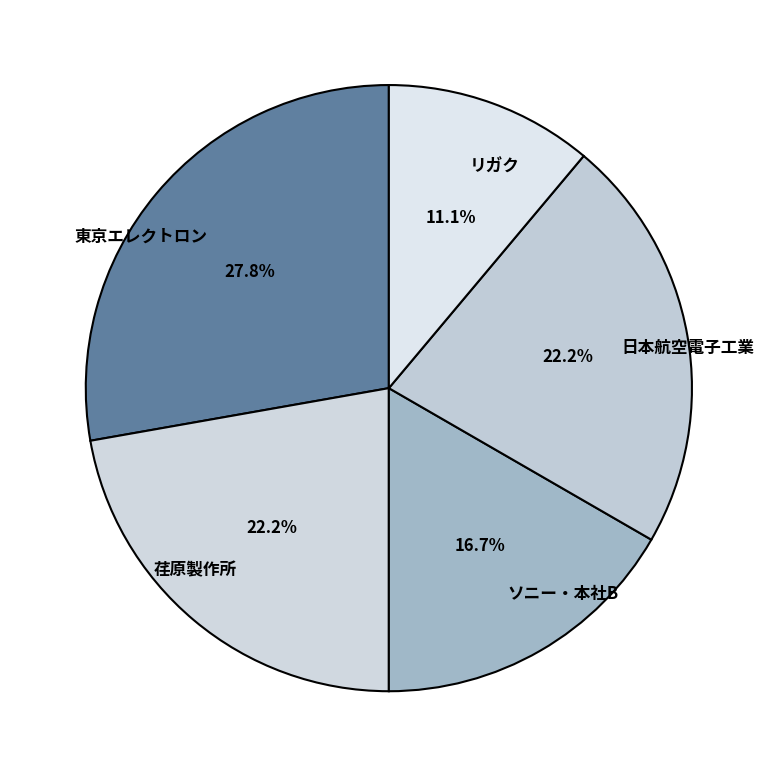

To the nearest percent, what is the difference between the largest and smallest slice percentages?

17%